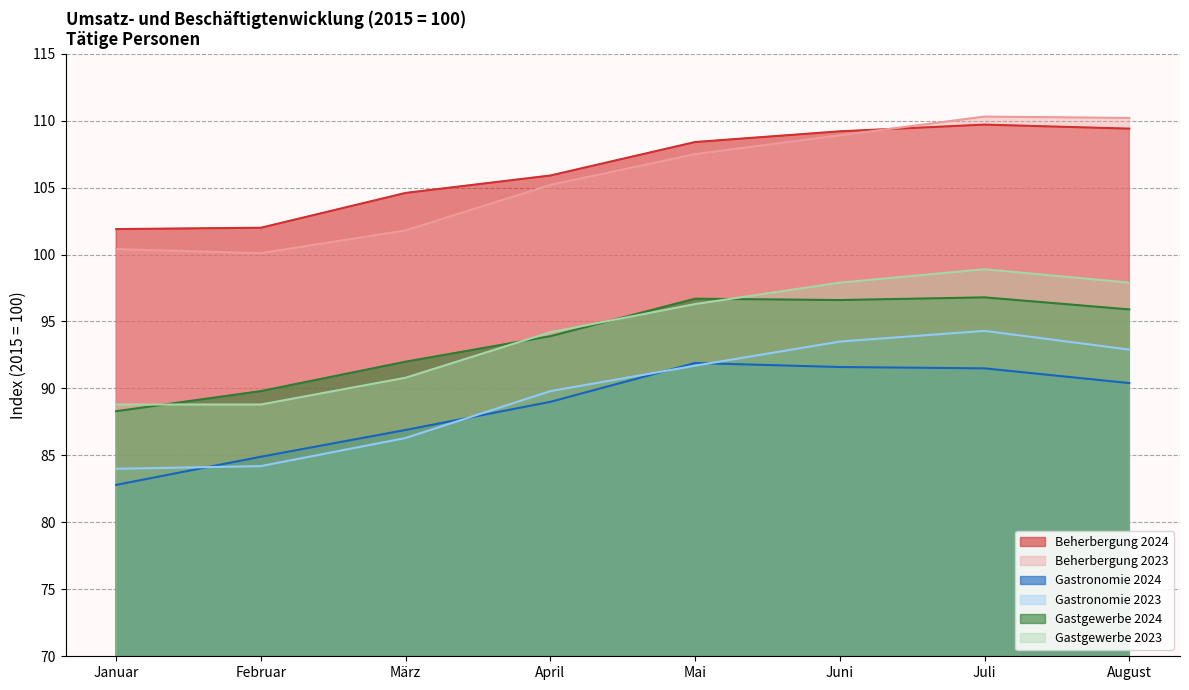

List the labels in order of Gastronomie 2024 value, smallest first.

Januar, Februar, März, April, August, Juli, Juni, Mai